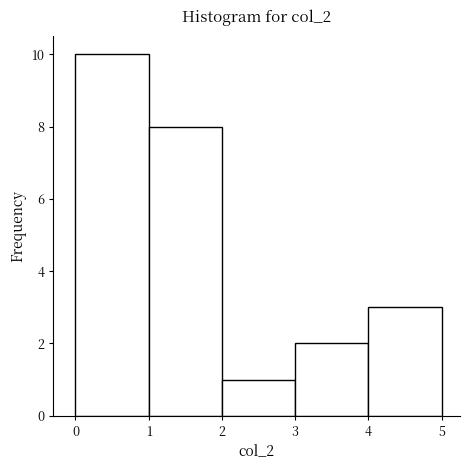

Reading left to right, transcribe this chart: for each bar, give the range it covers on the x-axis and its height. The values are not printed on the chart, so give them approximately, as read against the axis.

0 to 1: 10
1 to 2: 8
2 to 3: 1
3 to 4: 2
4 to 5: 3